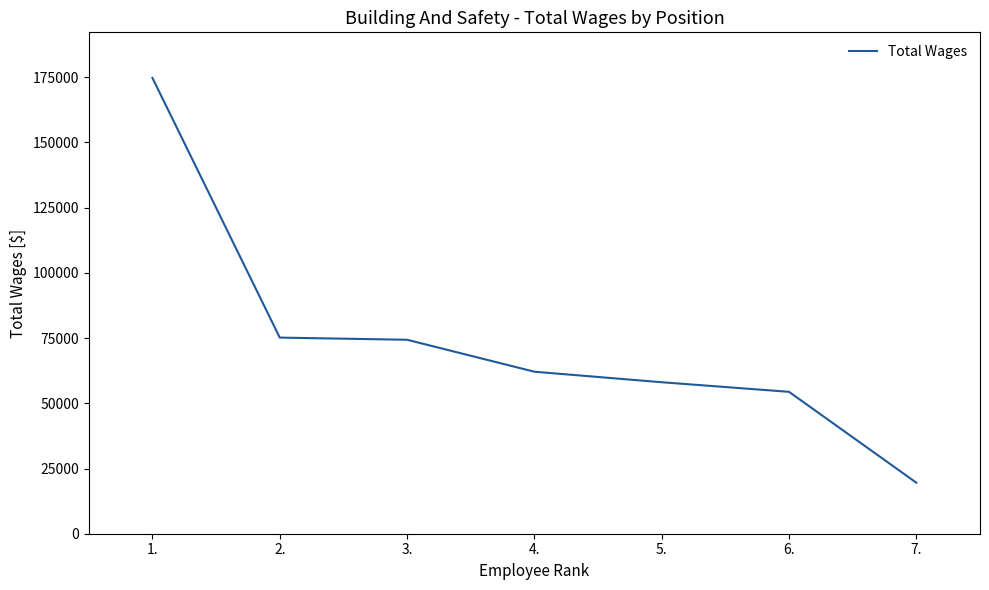

What is the difference between the values at 1. and 7.?

155178